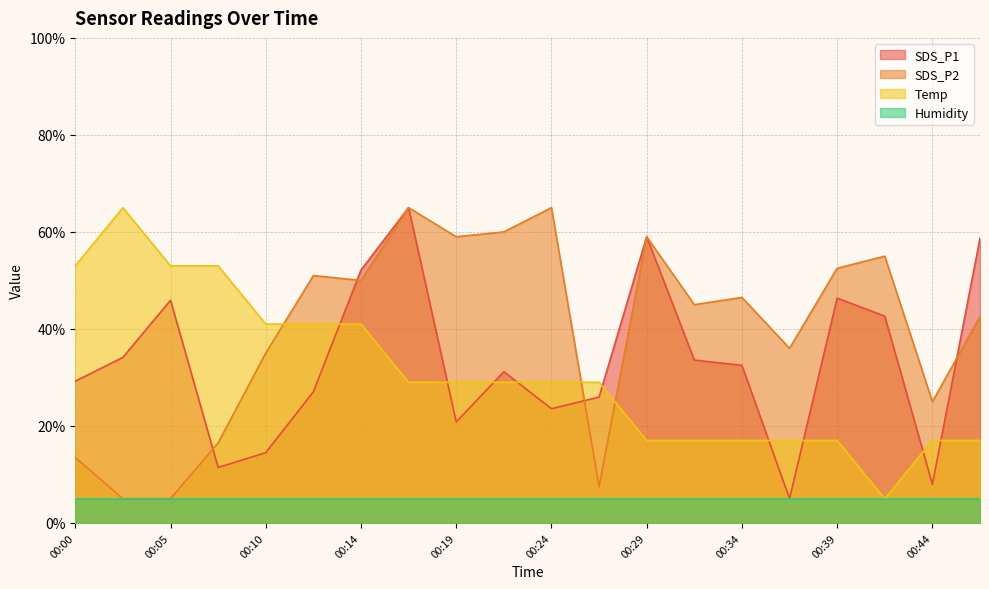

The value of SDS_P2 at 00:39 is 52.5. True or false?

True